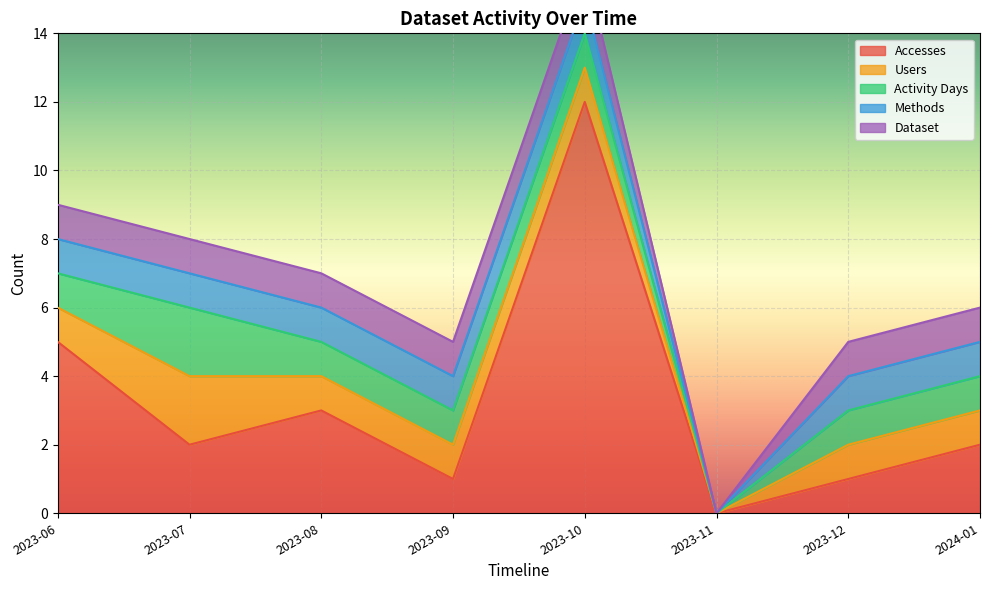

Where is the first local minimum for Dataset?

2023-11